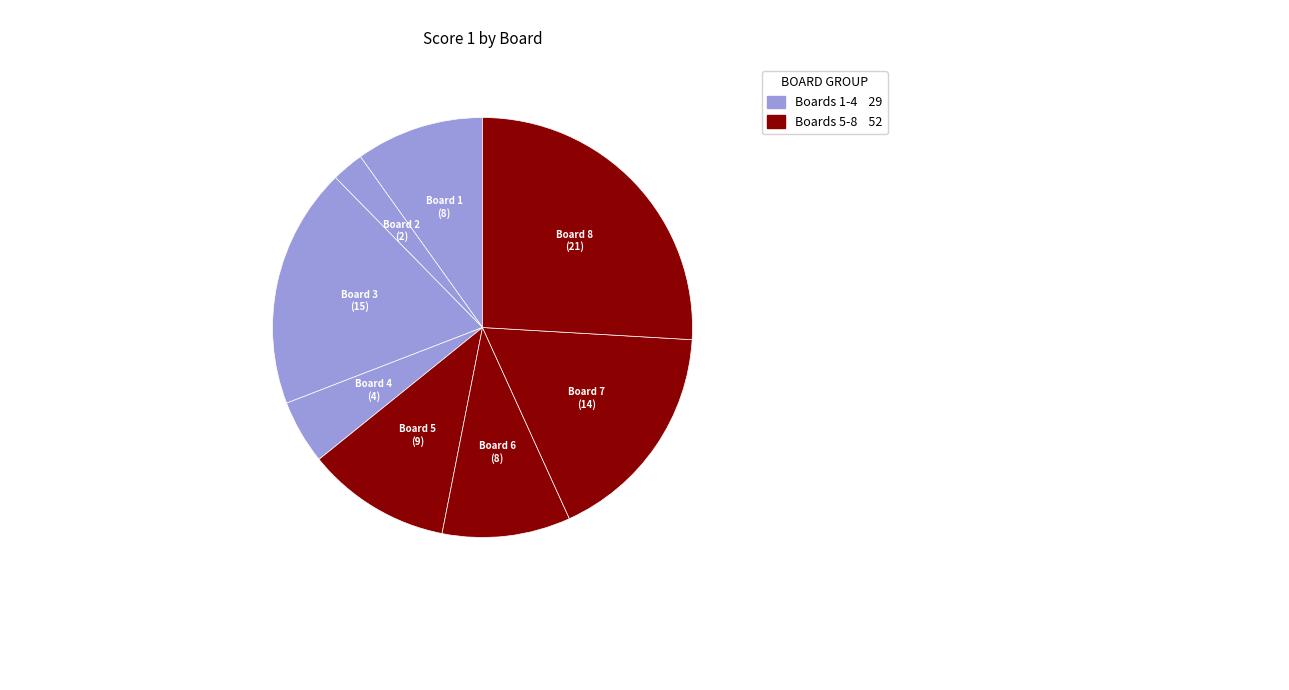

Rank the categories by value from highest to lowest.

8, 3, 7, 5, 1, 6, 4, 2